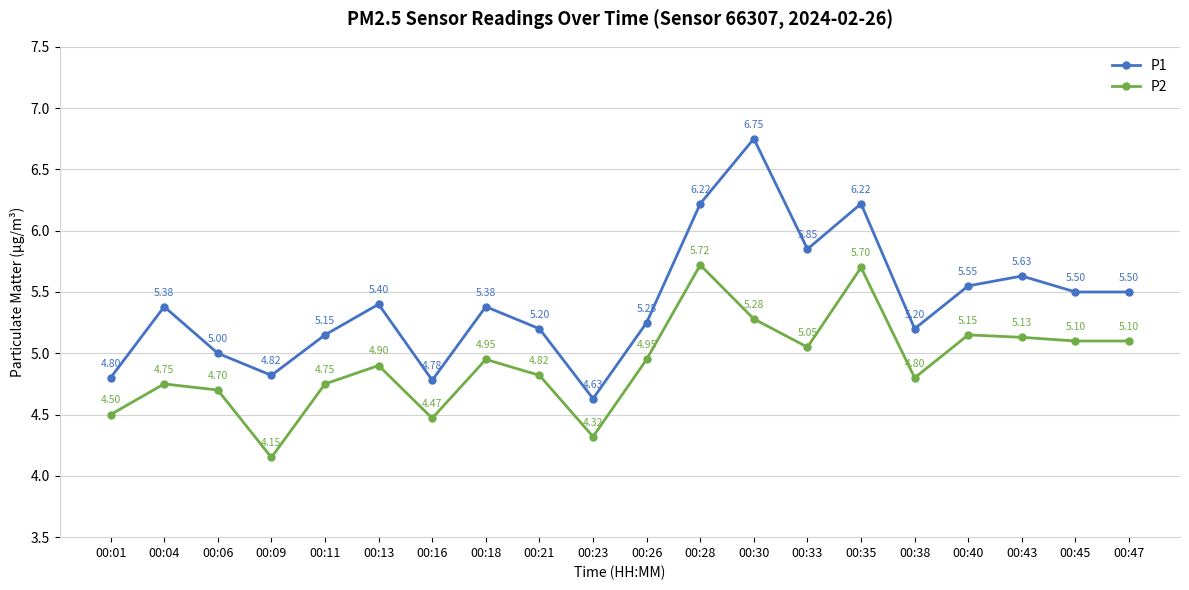

How many lines are shown in the chart?

2